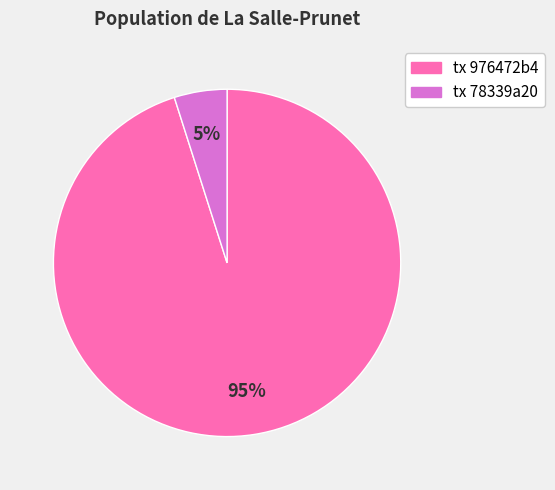

Is there a majority slice in this chart?

Yes